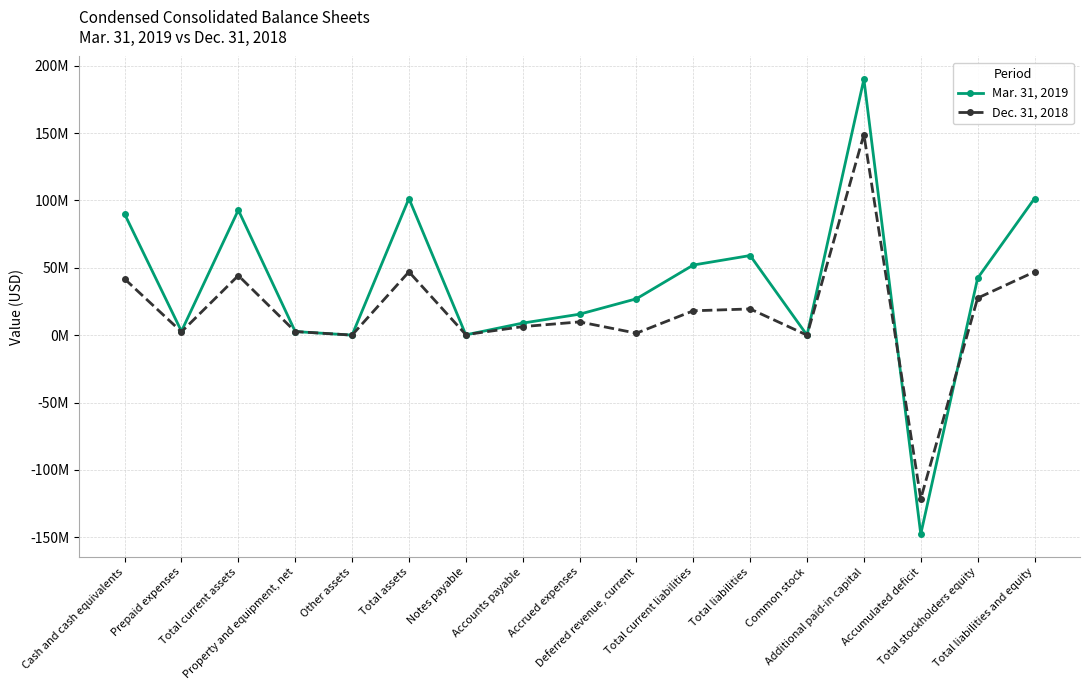

True or false: Mar. 31, 2019 and Dec. 31, 2018 intersect in this chart.

True